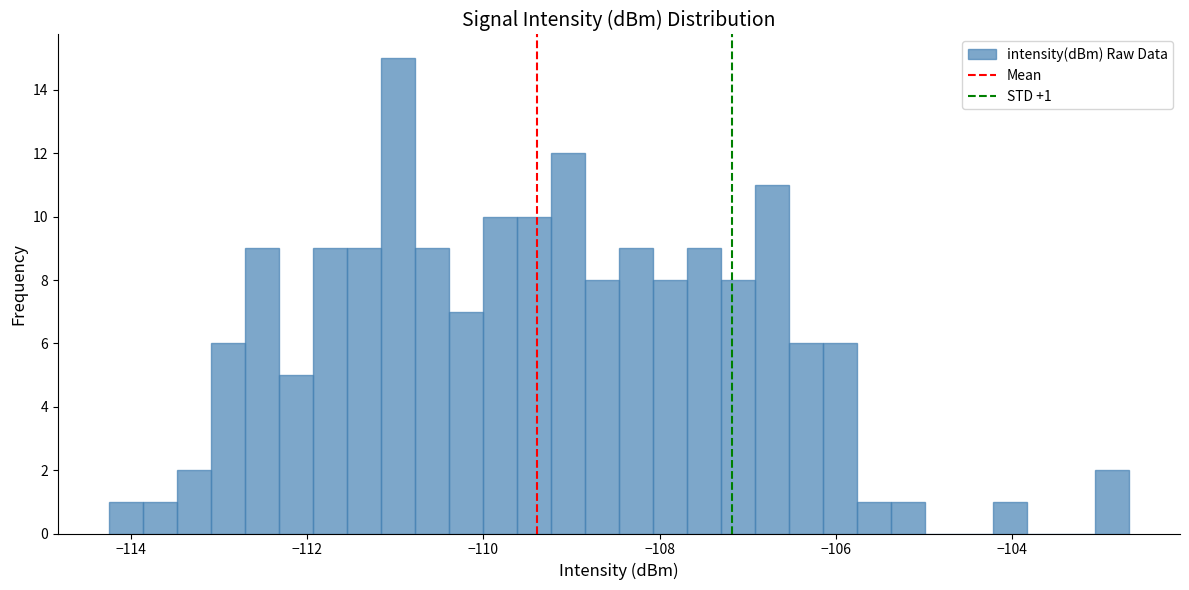

Read against the x-axis, roughly where is the centre of the tallest bar?

-111.0